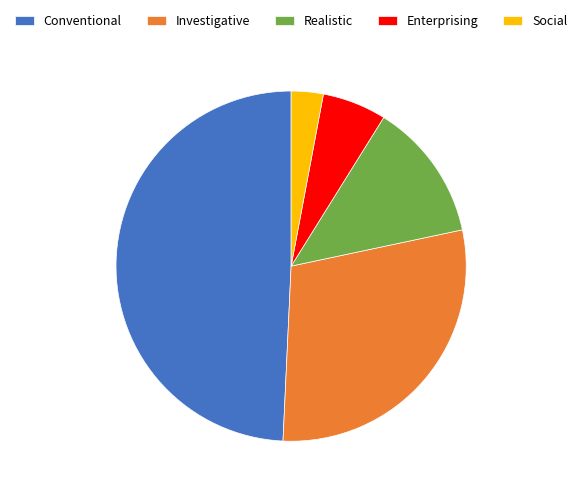

Rank the categories by value from highest to lowest.

Conventional, Investigative, Realistic, Enterprising, Social